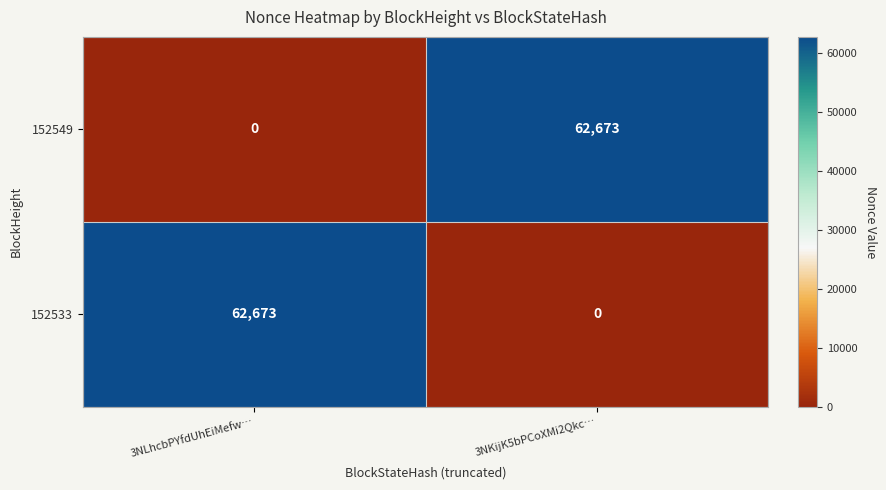

At which label does 152549 reach its peak?

3NKijK5bPCoXMi2Qkc…